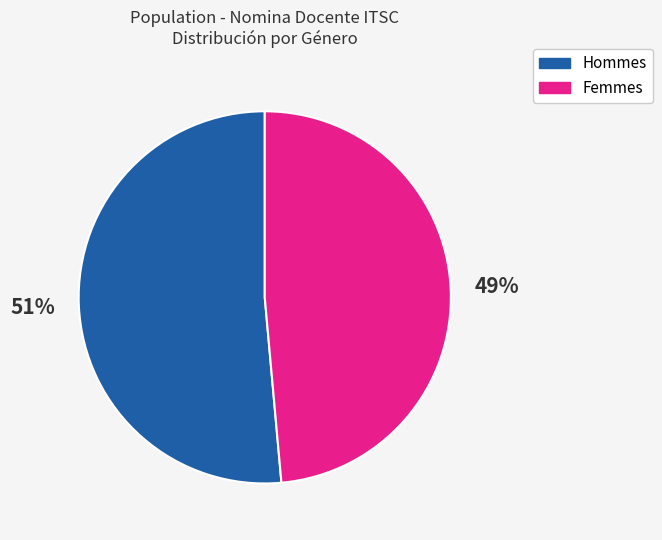

To the nearest percent, what is the average slice percentage?

50%